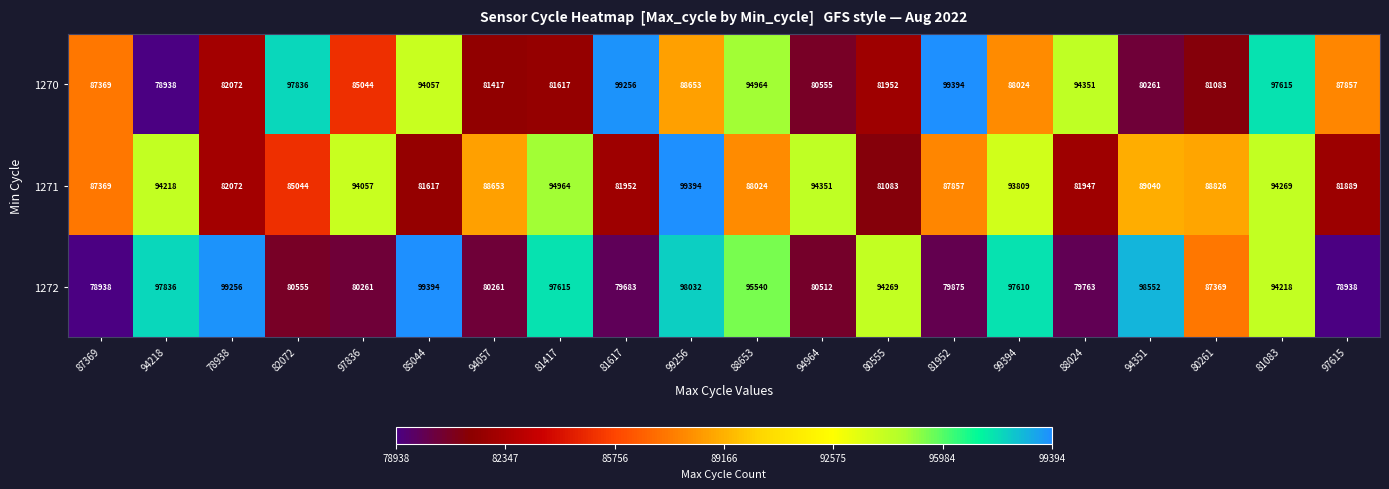

What is the minimum value shown in the chart?

78938